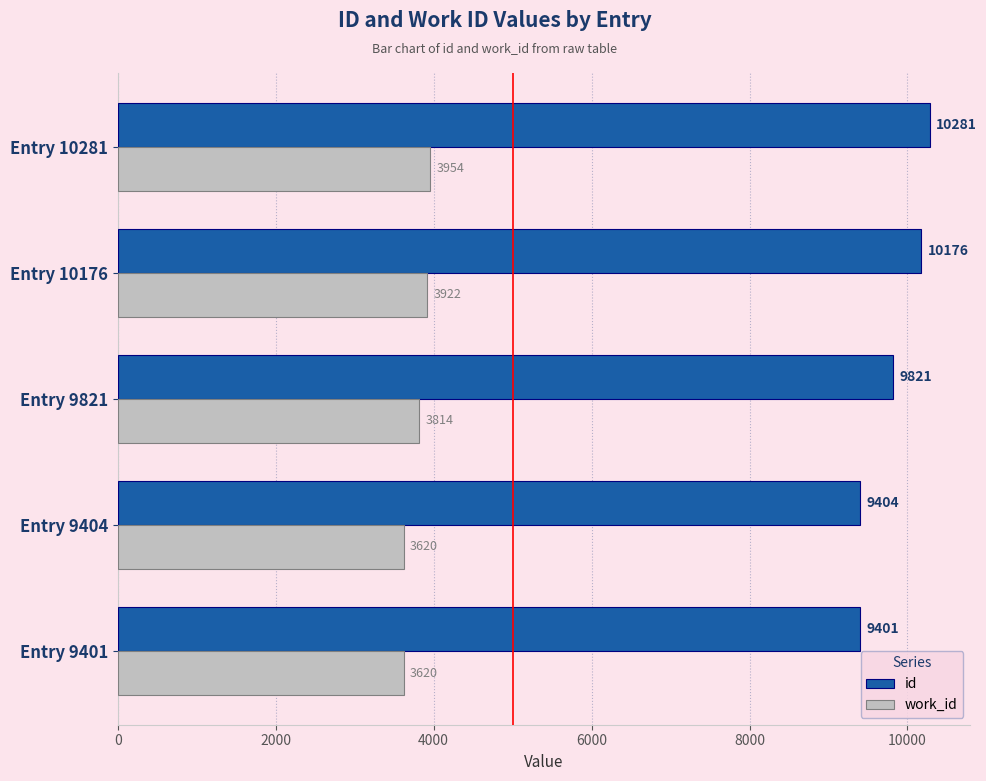

Which series has the largest range (max minus min)?

id